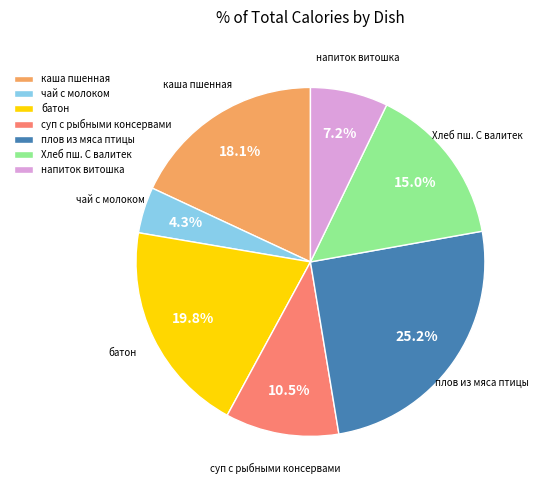

To the nearest percent, what percentage of the pie is чай с молоком?

4%